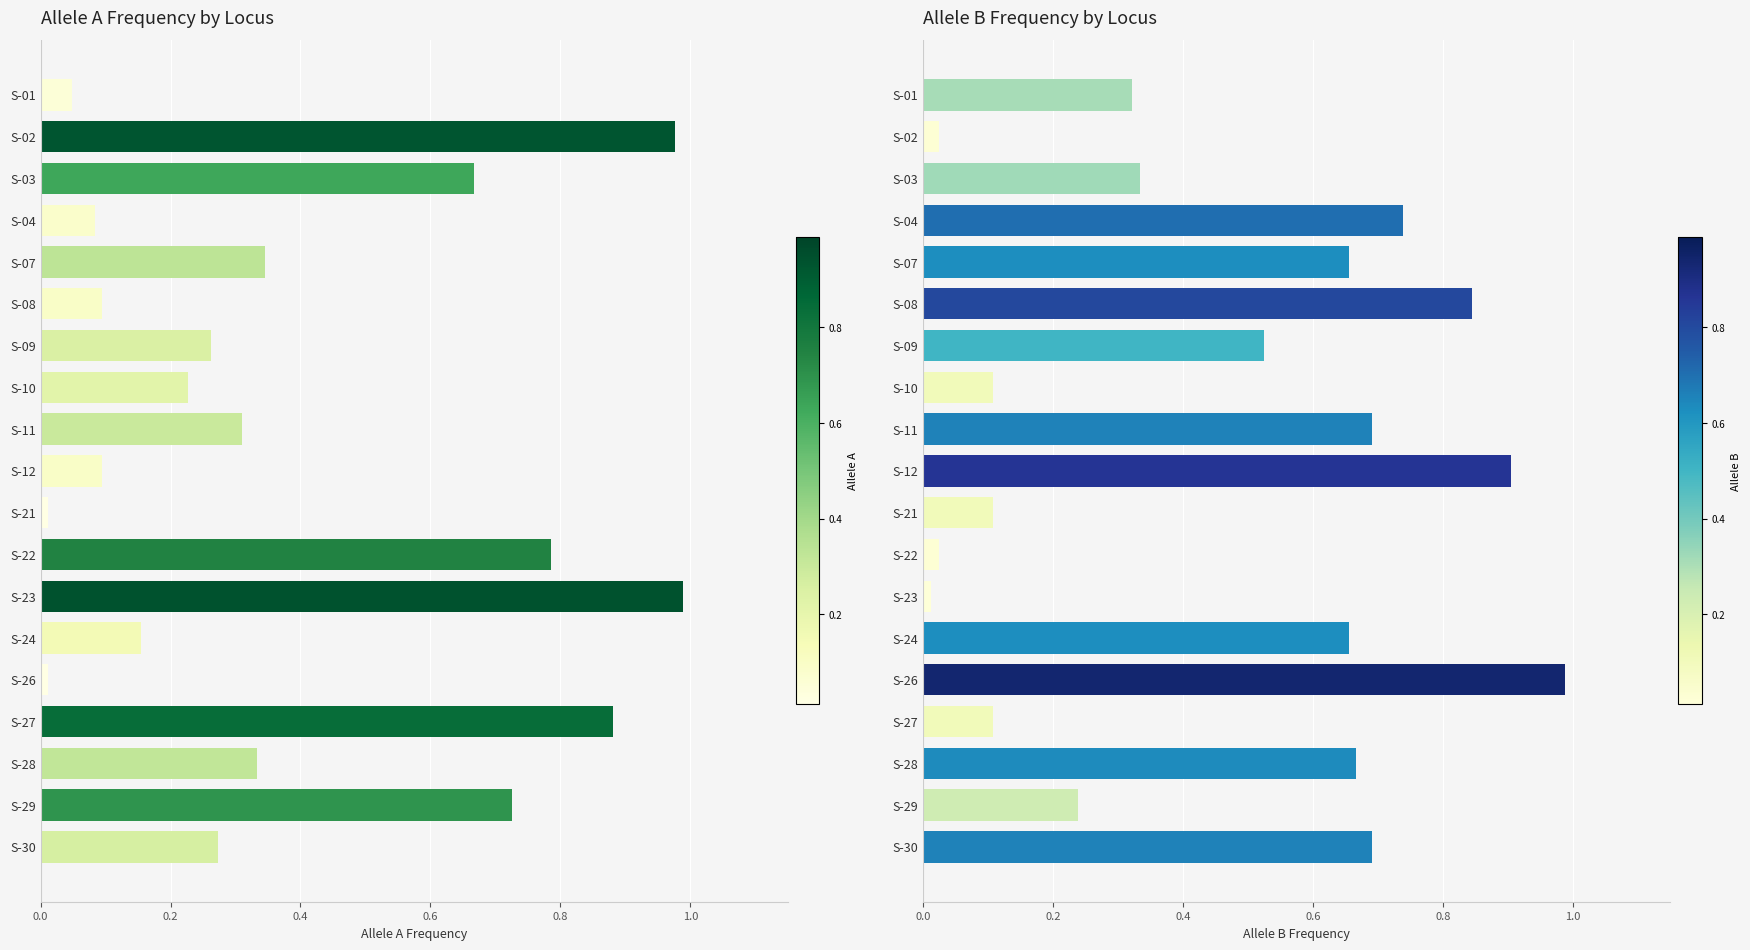

What is the highest value of the Allele A series?

1.0